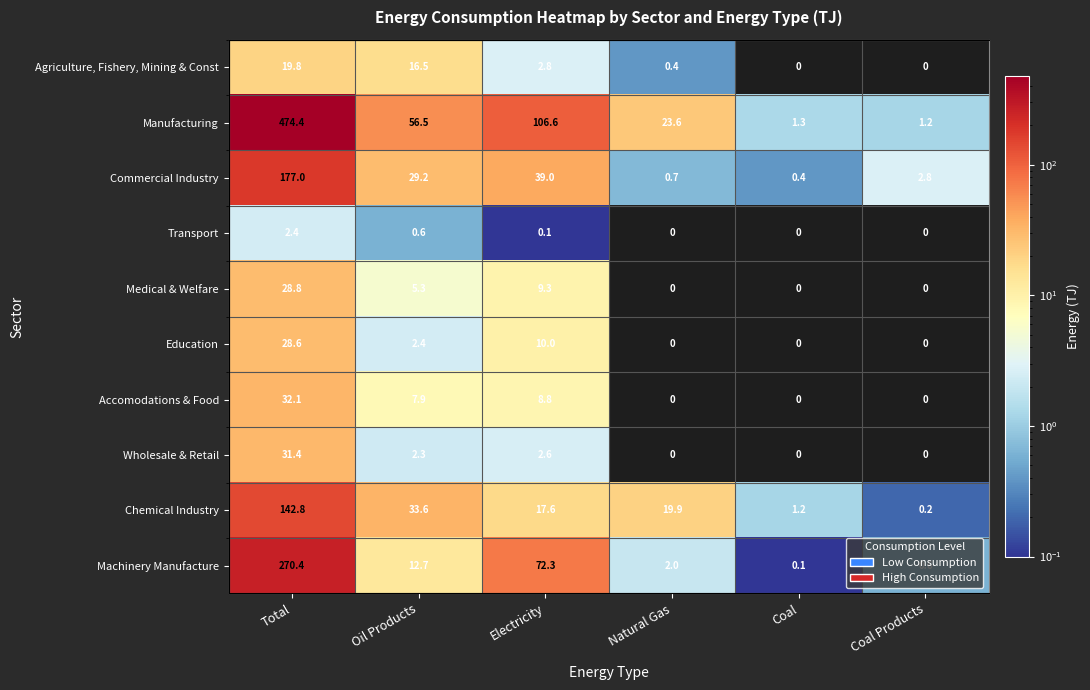

How many categories are shown in the chart?

6